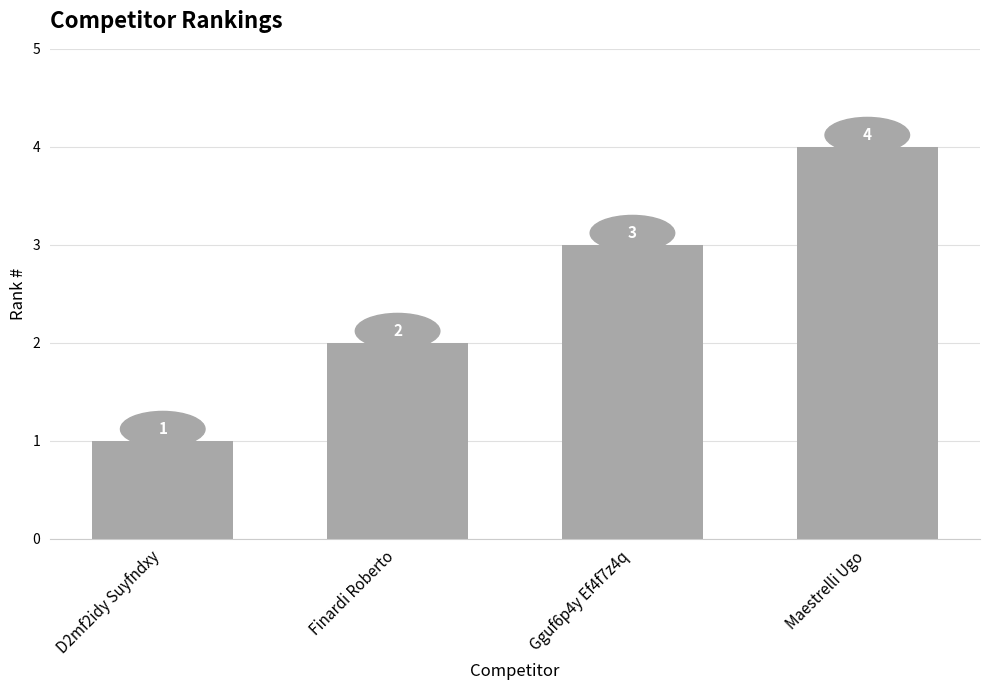

What is the difference between the maximum and minimum values?

3